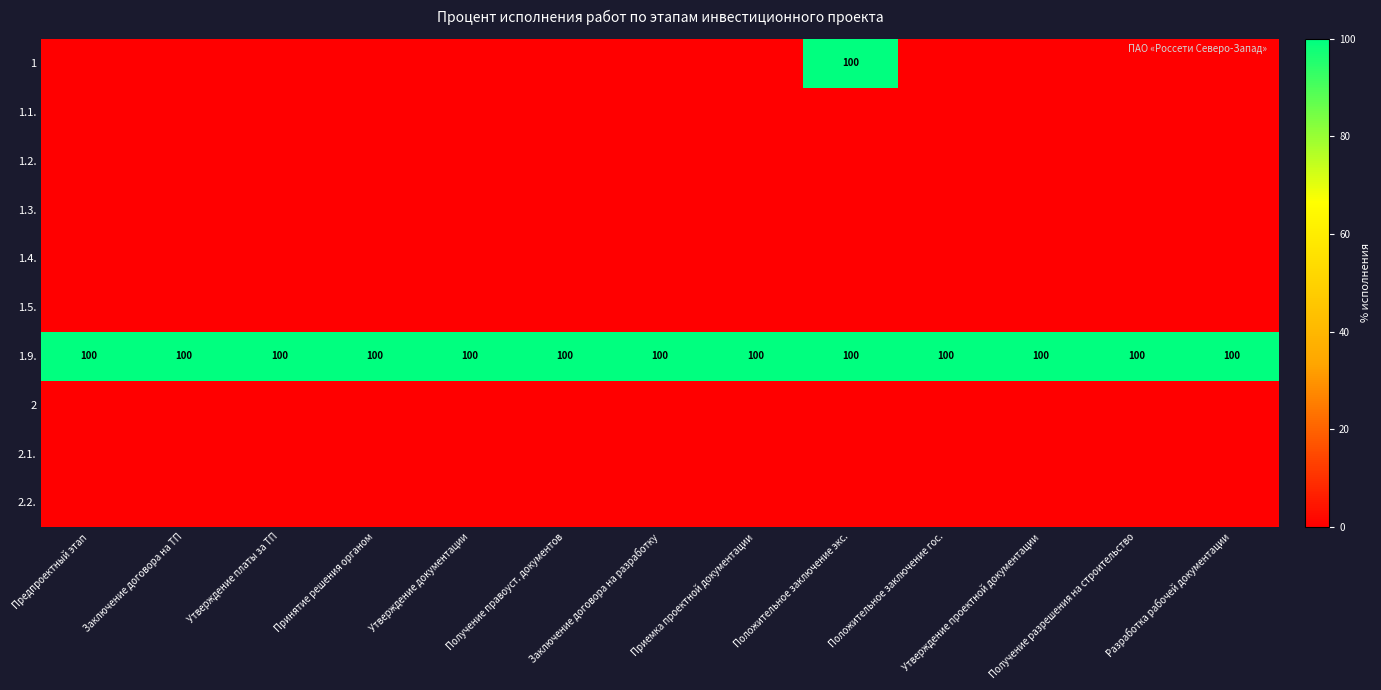

What is the total value across all series at Положительное заключение экс.?

200